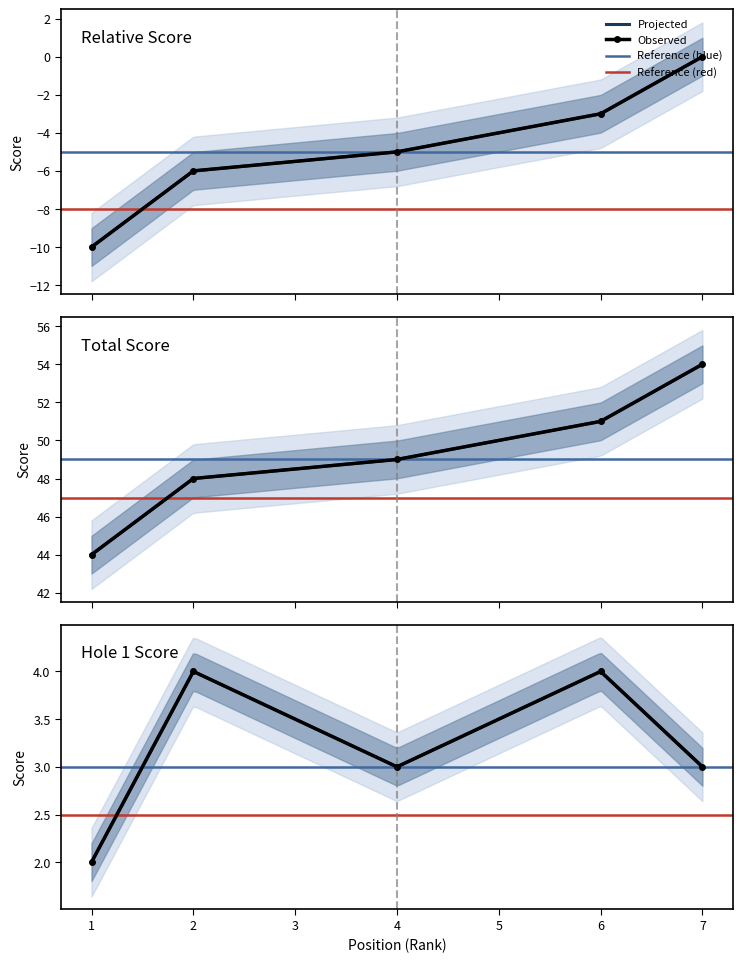

True or false: event_relative_score and event_total_score cross at least once.

False